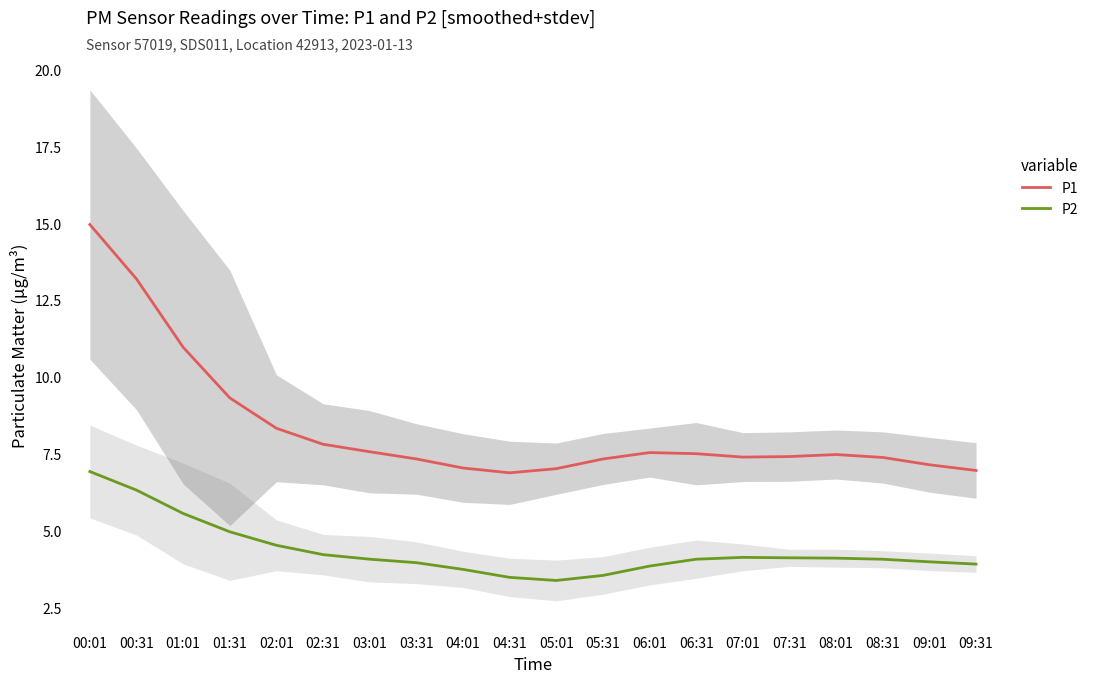

Count the number of categories in the chart.

20